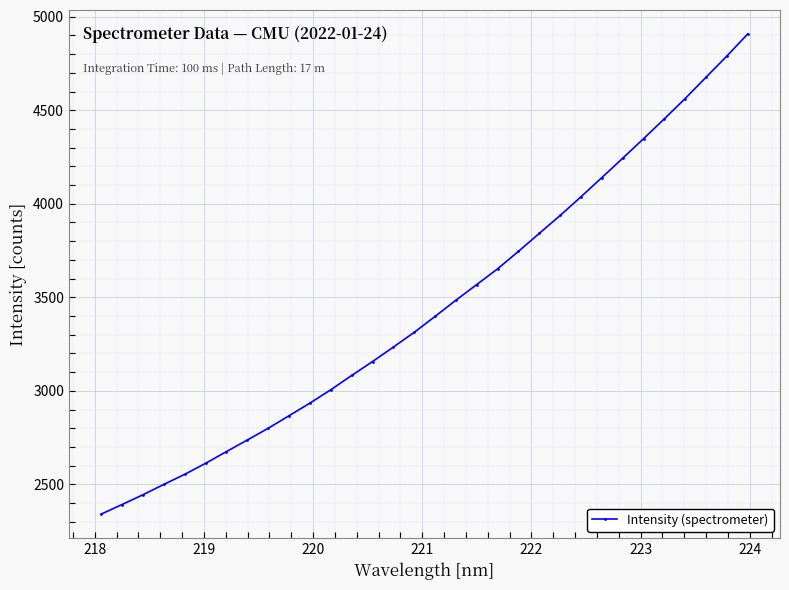

What is the smallest value displayed?

2341.0